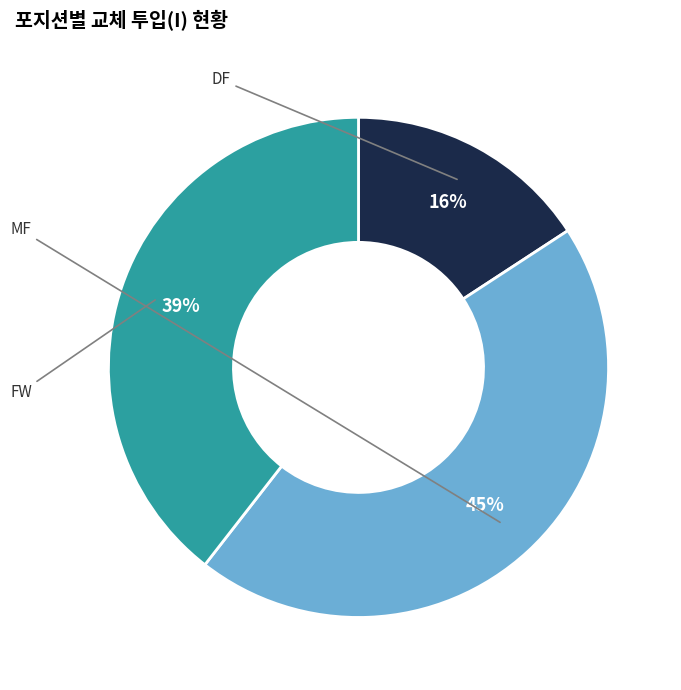

Is it true that GK is 0% of the pie?

True